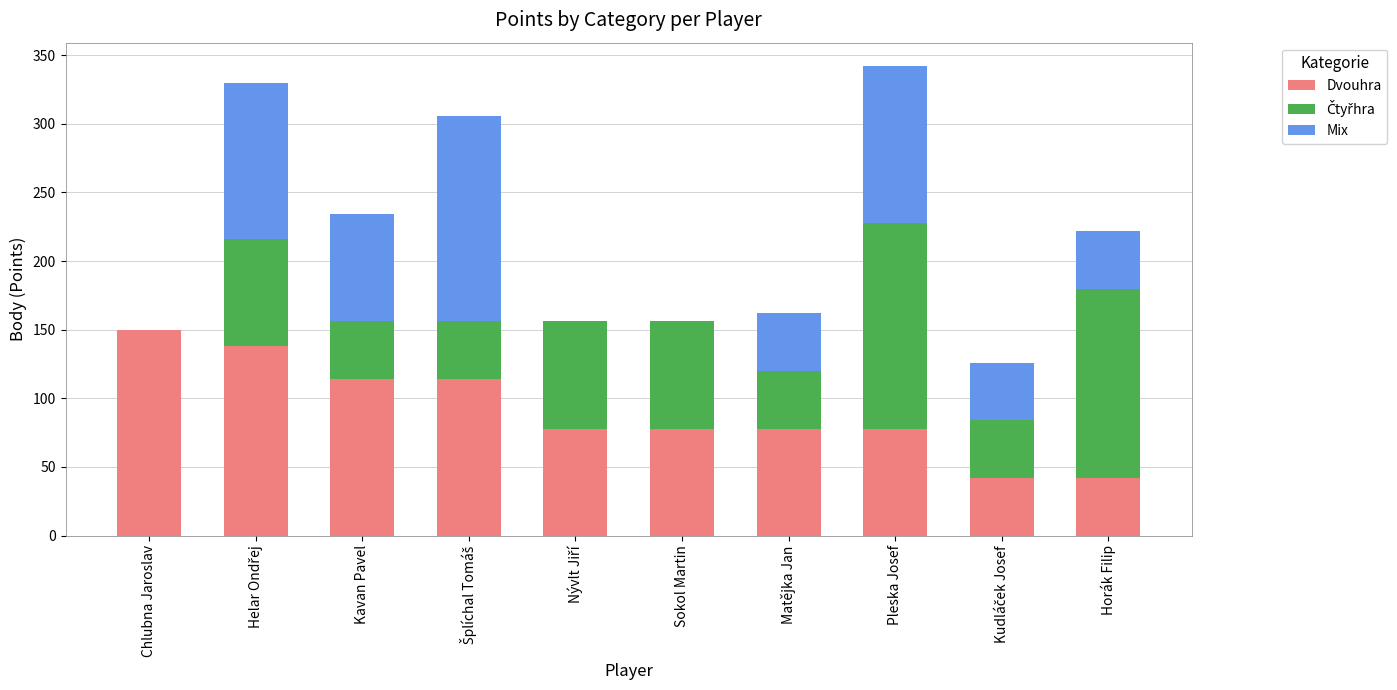

What is the sum of all Dvouhra values?

912